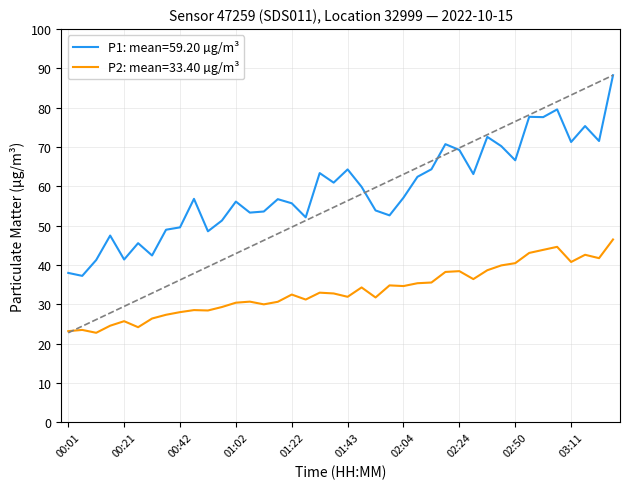

Which series has the largest total across all categories?

P1: mean=59.20 µg/m³